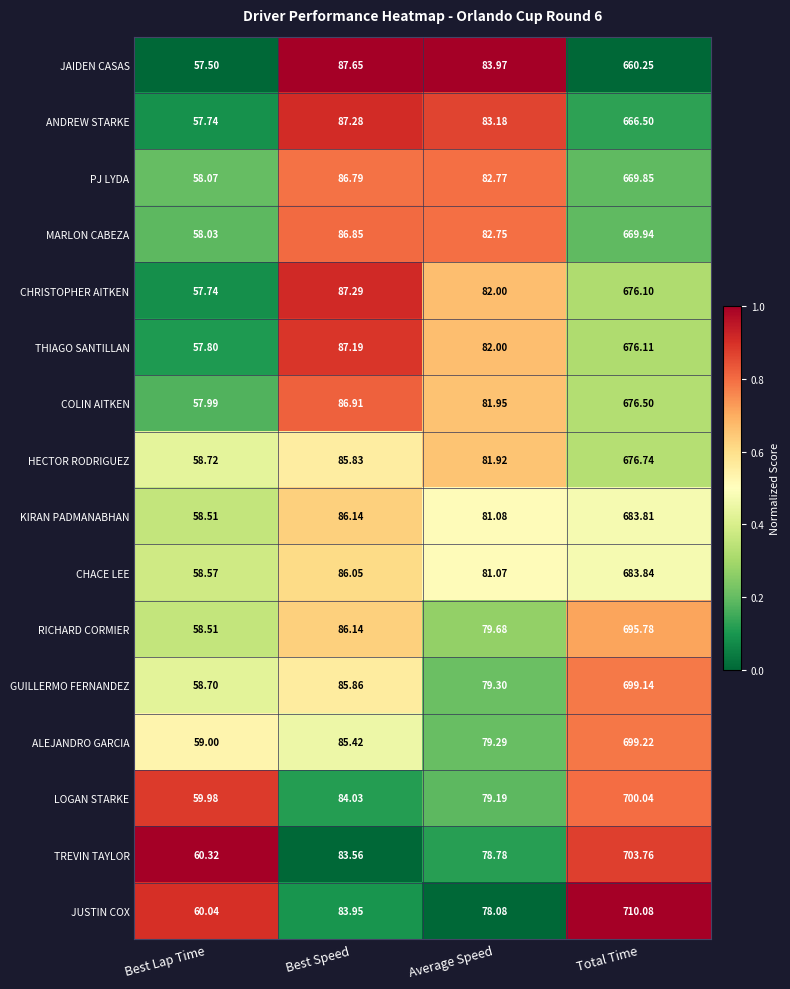

At which category is the sum across all series the highest?

Total Time